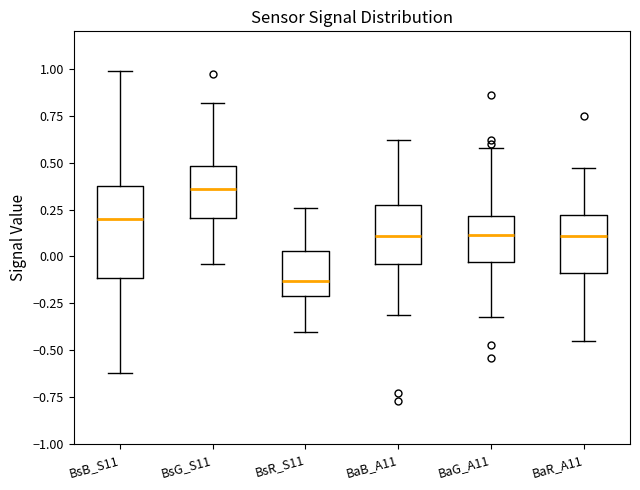

Where does the lower whisker of the box for BsR_S11 end on the y-axis? The values are not printed on the chart, so give them approximately, as read against the axis.

-0.40